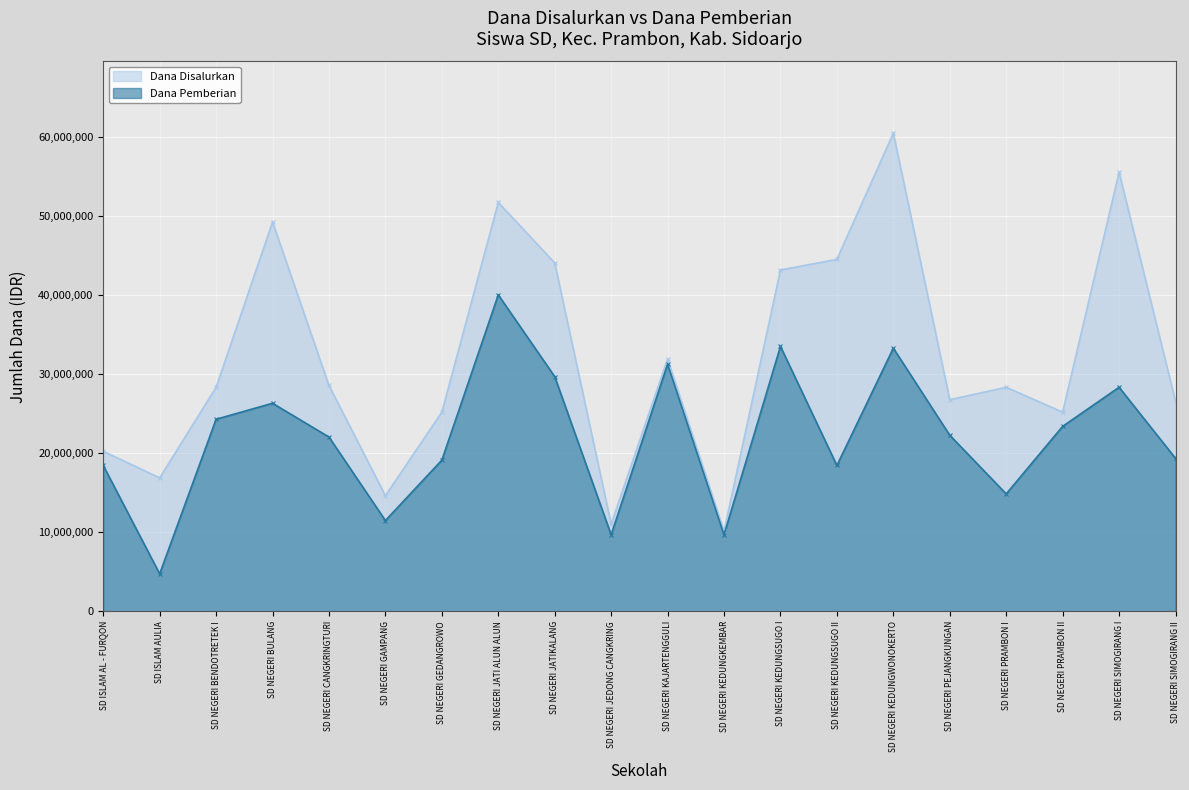

What is the difference between the highest and lowest values at SD NEGERI KAJARTENGGULI?

675000